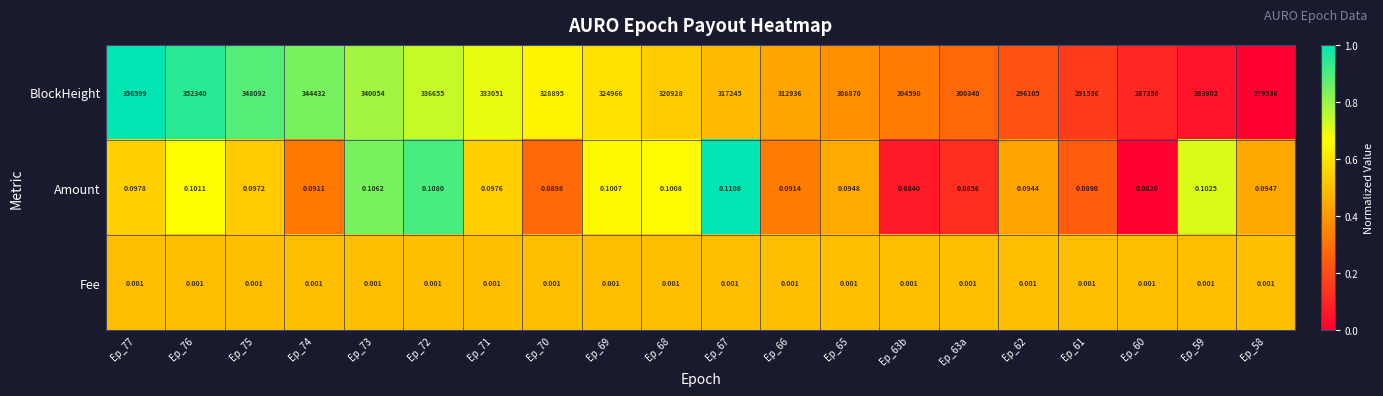

What is the difference between the highest and lowest values at Ep_76?

352340.0